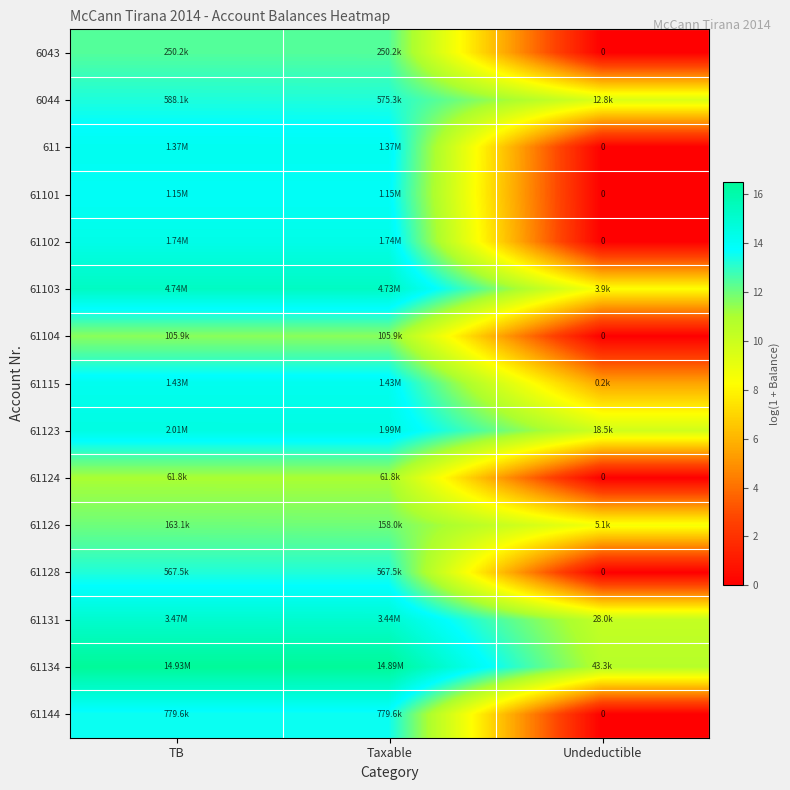

Which category has the highest value in the 61104 series?

TB